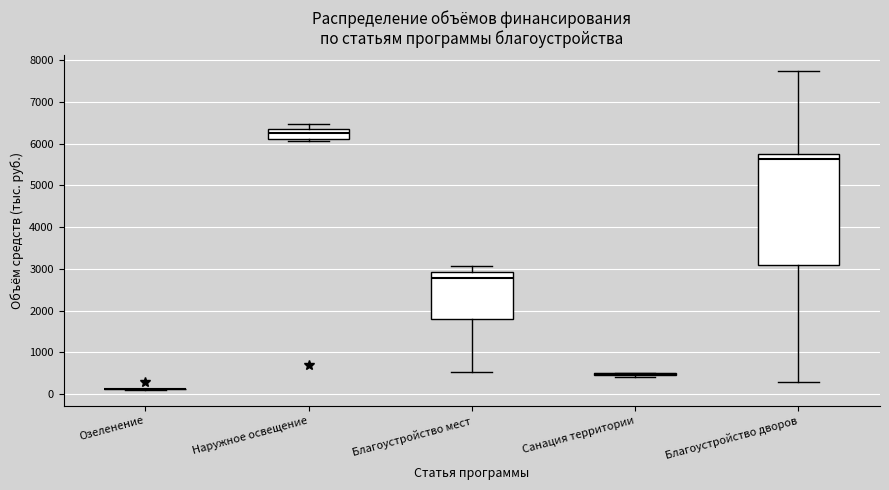

Reading left to right, transcribe this box plot: for each box, give where its median line is, the range the box spans, and where its two whiskers end, as read against the y-axis. The values are not printed on the chart, so give them approximately, as read against the axis.

Озеленение: box collapsed to a line at 100, whiskers 100 to 100
Наружное освещение: median 6300, box 6100 to 6400, whiskers 6100 (just below the box's lower edge) to 6500
Благоустройство мест: median 2800, box 1800 to 2900, whiskers 500 to 3100
Санация территории: box collapsed to a line at 500, whiskers 400 to 500
Благоустройство дворов: median 5600, box 3100 to 5800, whiskers 300 to 7700